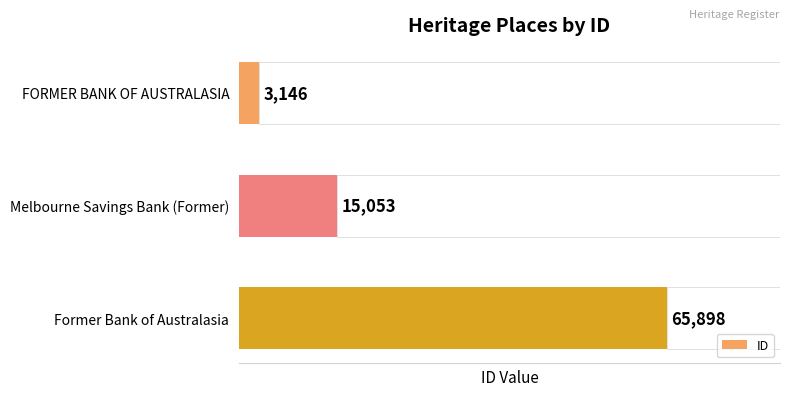

Which category has the highest value in the ID series?

Former Bank of Australasia